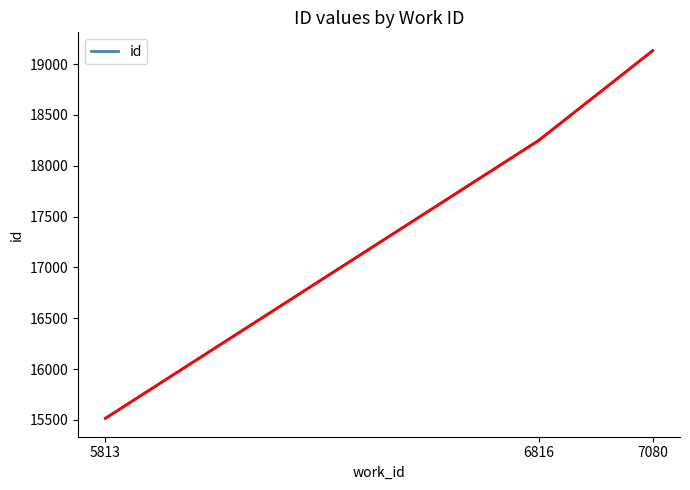

Rank the categories by value from highest to lowest.

7080, 6816, 5813